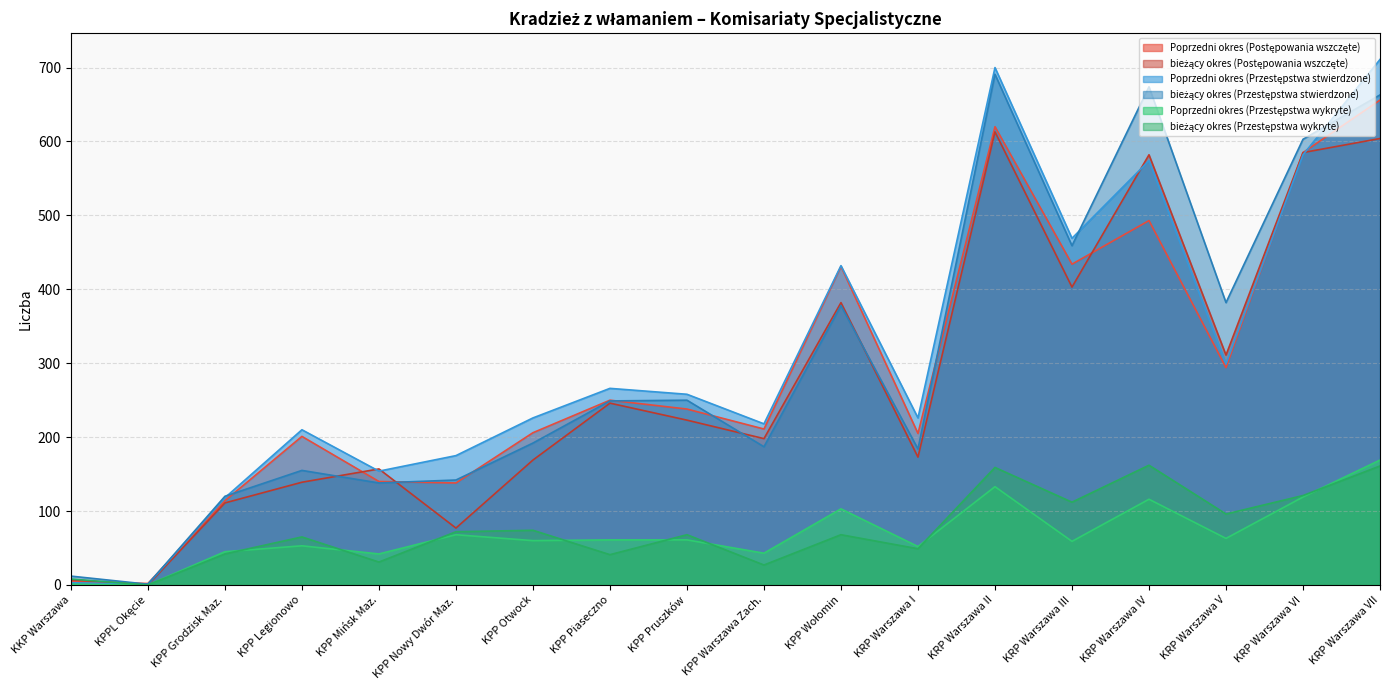

In Poprzedni okres (Przestępstwa wykryte), how many points are lower than both neighbors (excluding endpoints)?

7